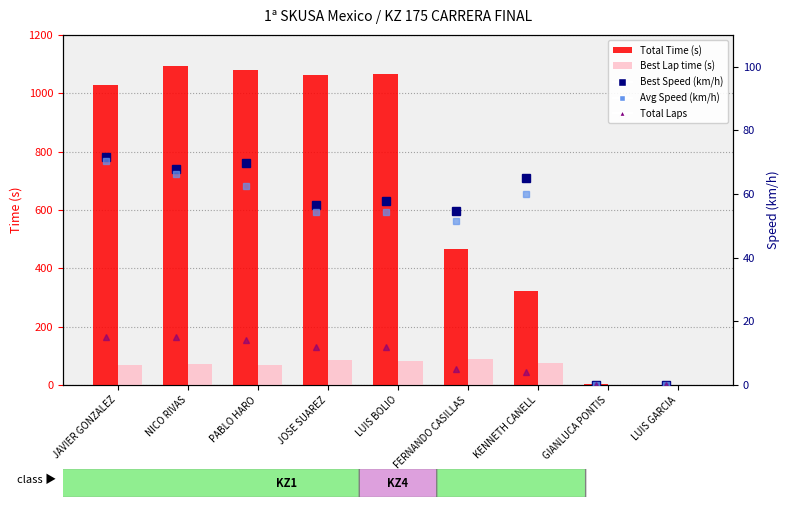

Between FERNANDO CASILLAS and JOSE SUAREZ, which is larger?

JOSE SUAREZ